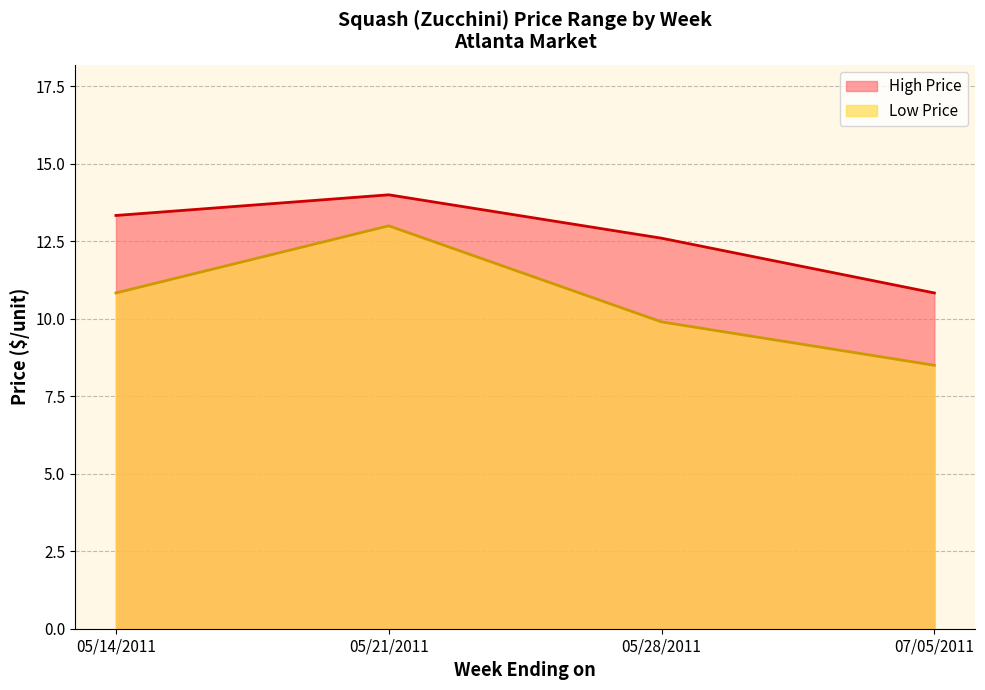

Is the value of High Price at 2011-07-05 greater than the value of Low Price at 2011-07-05?

Yes